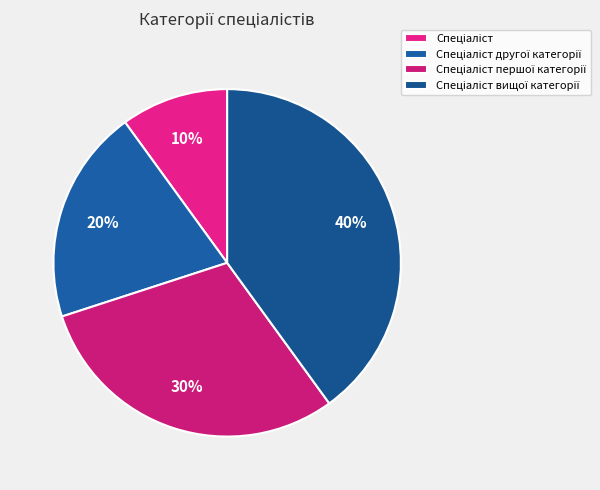

Does any single category account for the majority?

No